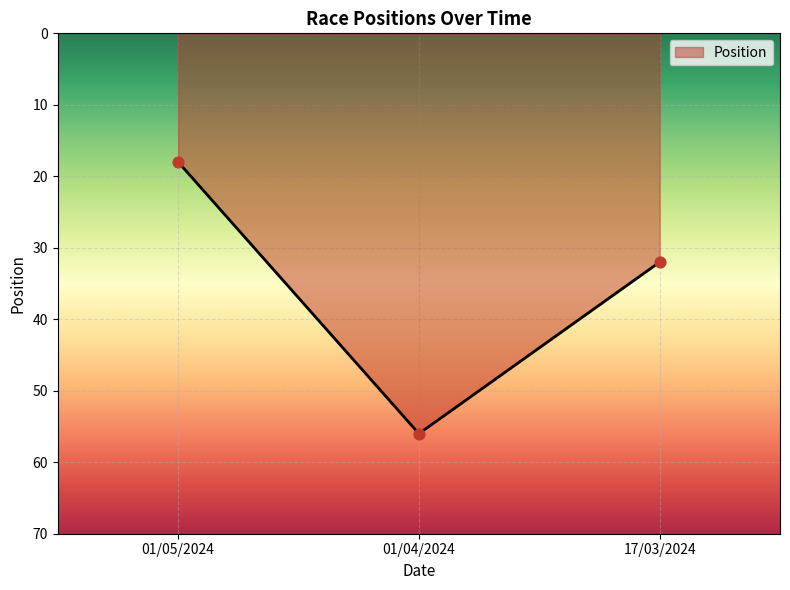

What is the change in value from 01/04/2024 to 17/03/2024?

-24